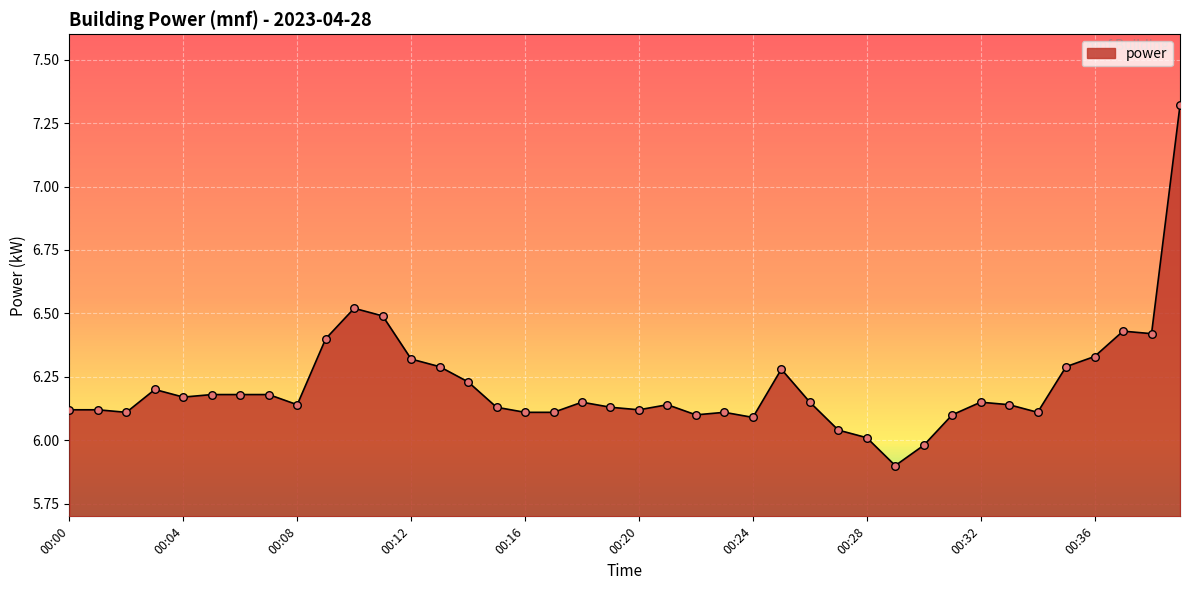

What is the difference between the maximum and minimum values?

1.4